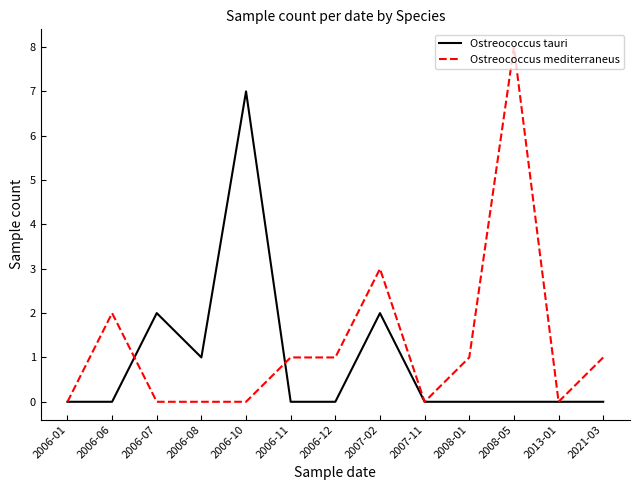

True or false: Ostreococcus mediterraneus has a value of 5 at 2007-11.

False